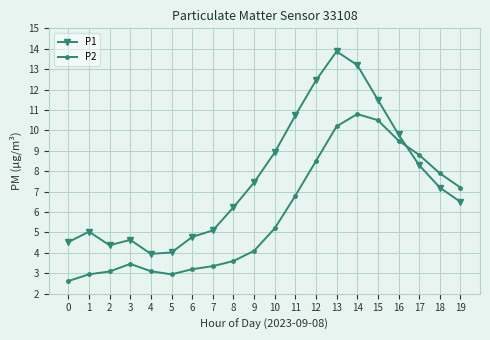

Which series has the widest spread of values?

P1